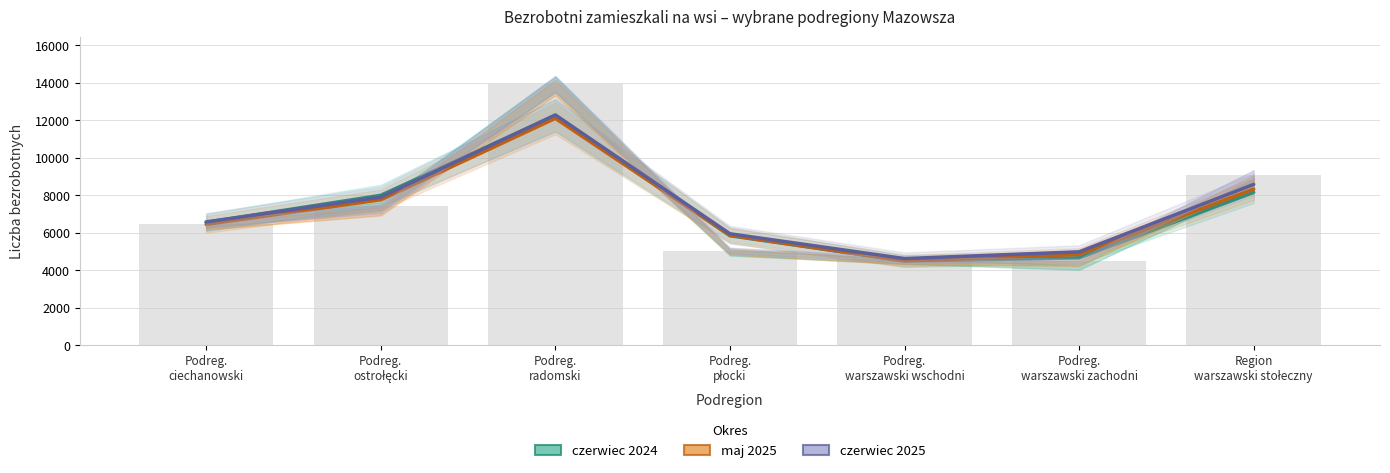

What is the value of the maj 2025 bar at the 4th from the left?

5872.3